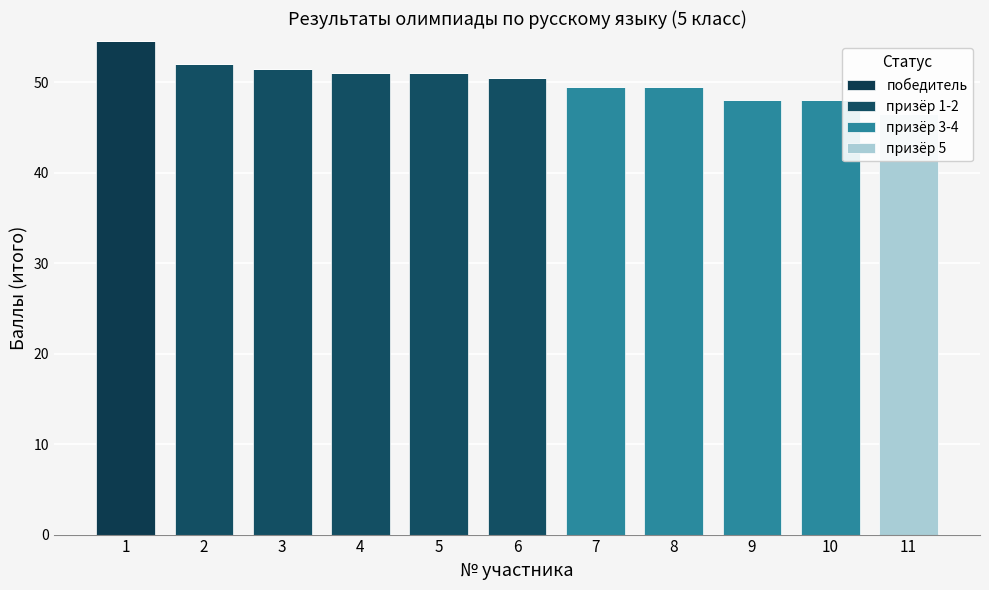

What are all the series names shown in the legend?

победитель, призёр 1-2, призёр 3-4, призёр 5